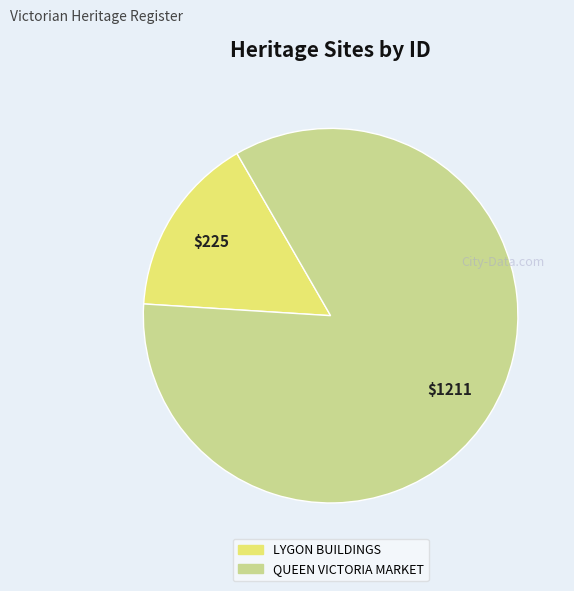

What is the smallest slice in the pie chart?

LYGON BUILDINGS